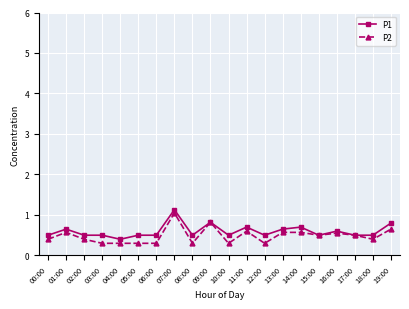

List the series in order of their peak value, lowest first.

P2, P1